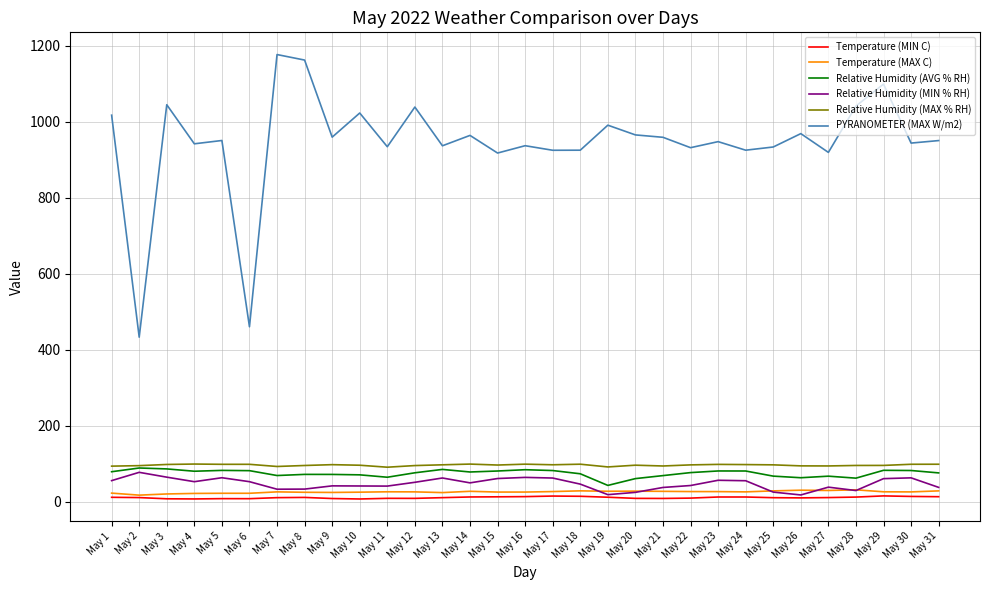

Is this an area chart (filled region under the line)?

No